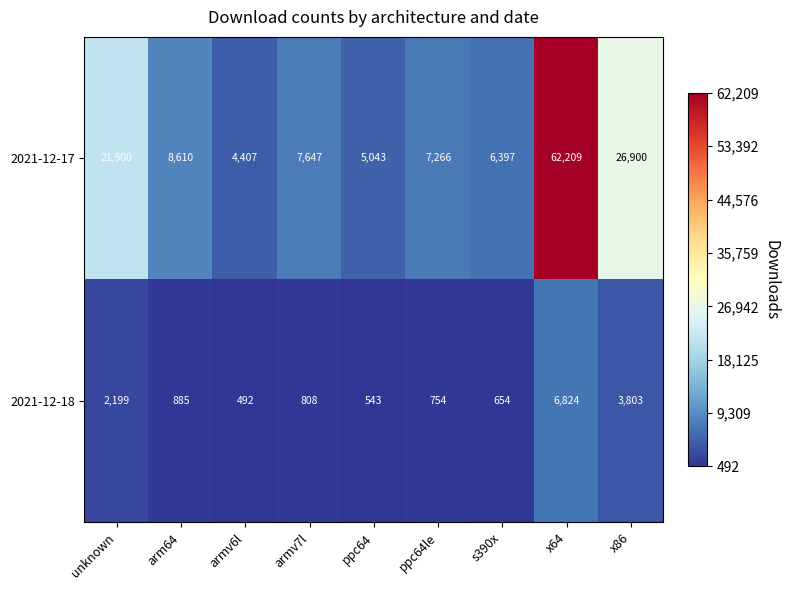

What is the difference between the 2021-12-18 values at armv6l and x86?

3311